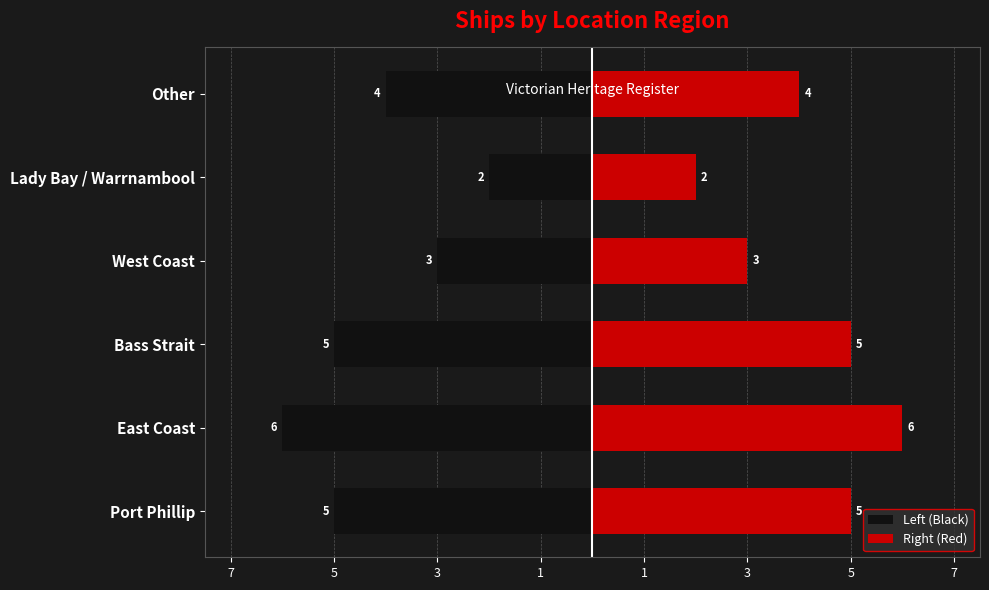

Reading left to right, transcribe all the data shown in this chart.

Left (Black): -5	-6	-5	-3	-2	-4
Right (Red): 5	6	5	3	2	4